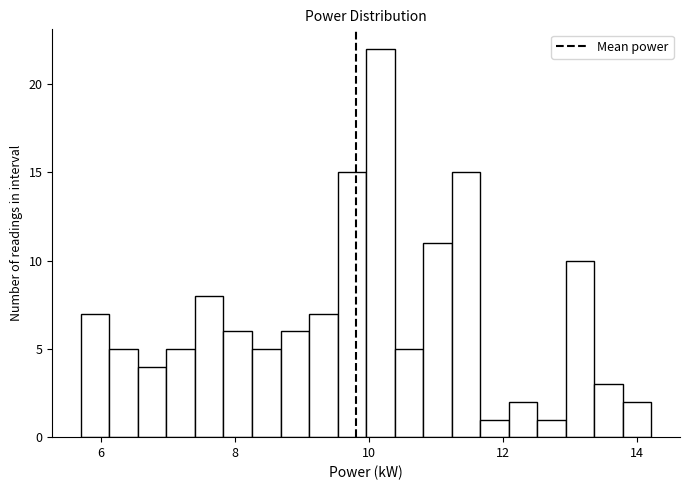

Read against the x-axis, roughly where is the centre of the tallest bar?

10.2